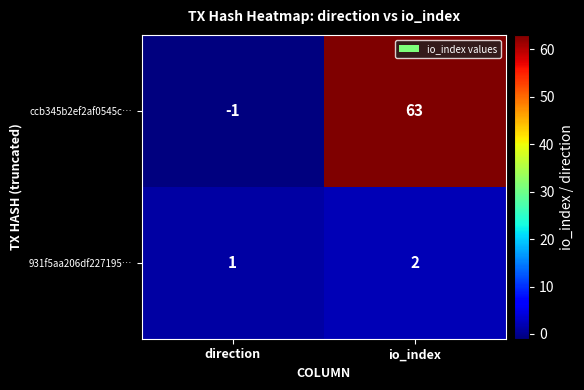

The value of 931f5aa206df227195… at io_index is 2. True or false?

True